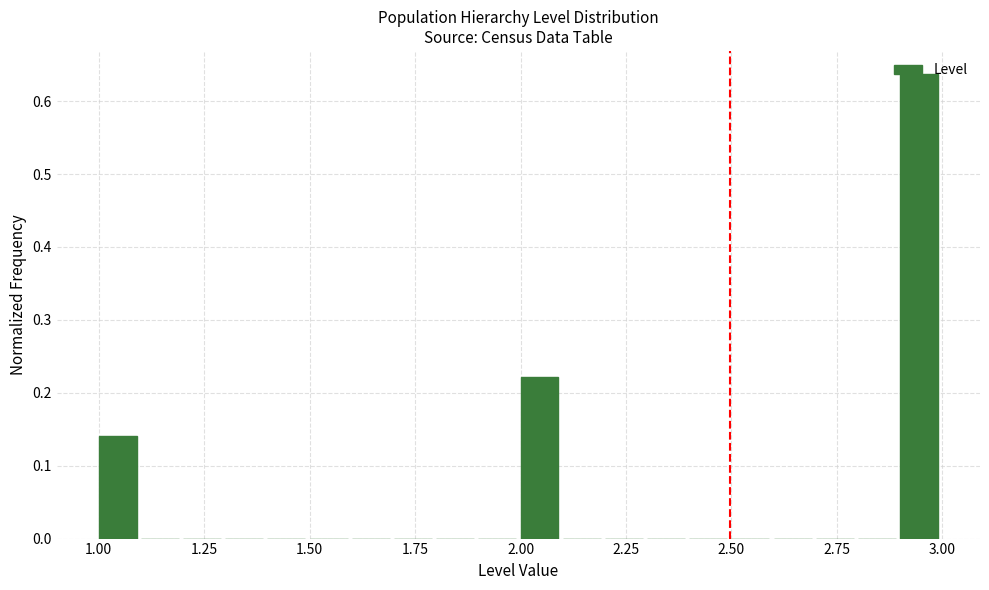

Read against the x-axis, roughly where is the centre of the tallest bar?

2.95